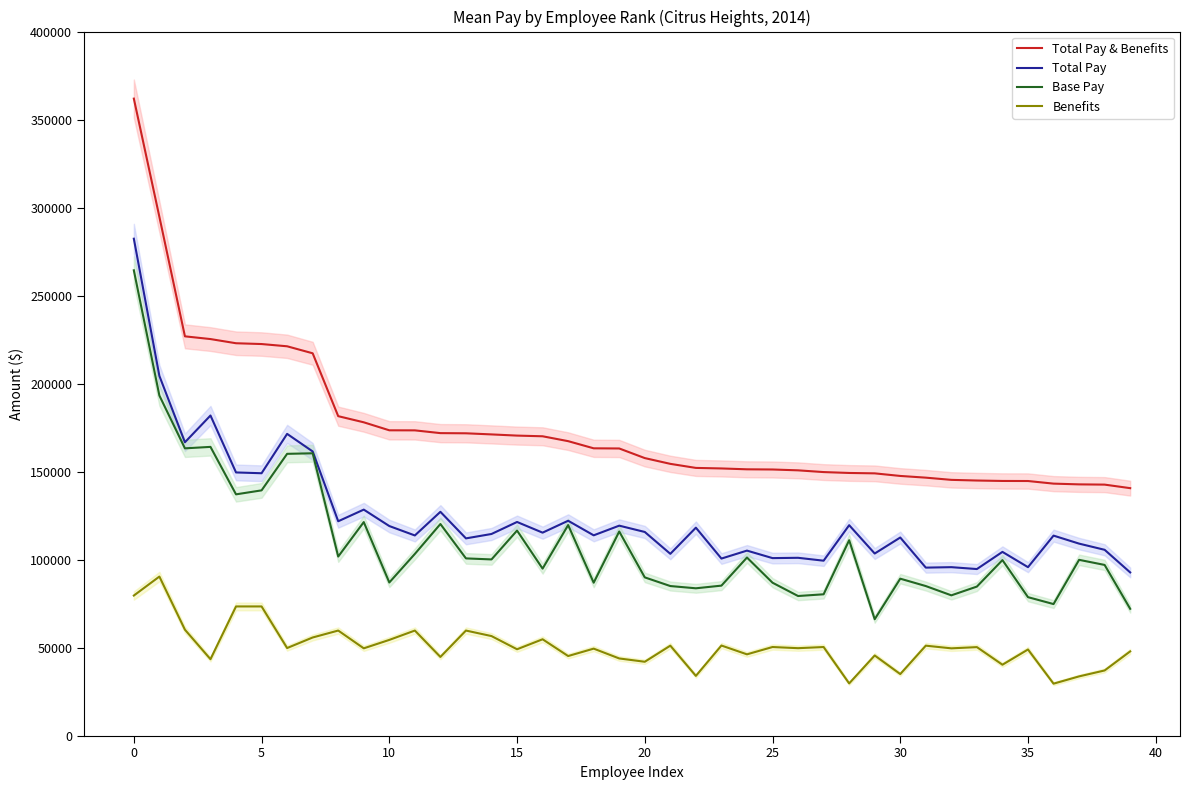

How many data points in Total Pay are above 114565?

19